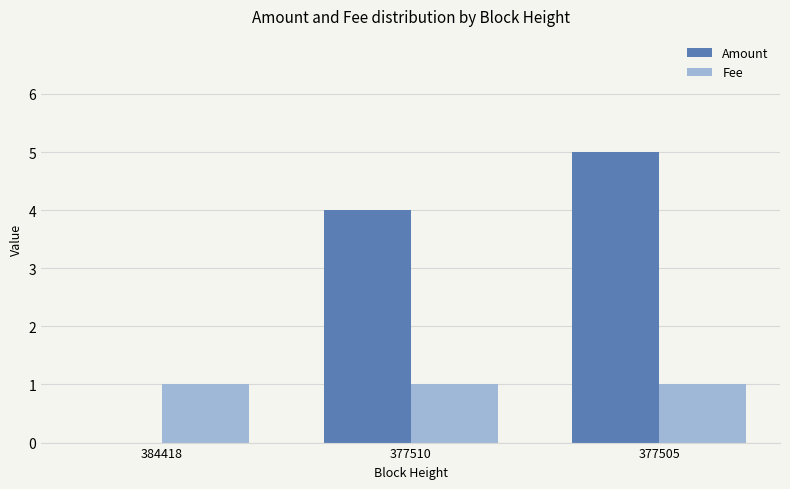

Is the value of Fee at 377510 greater than the value of Amount at 377510?

No